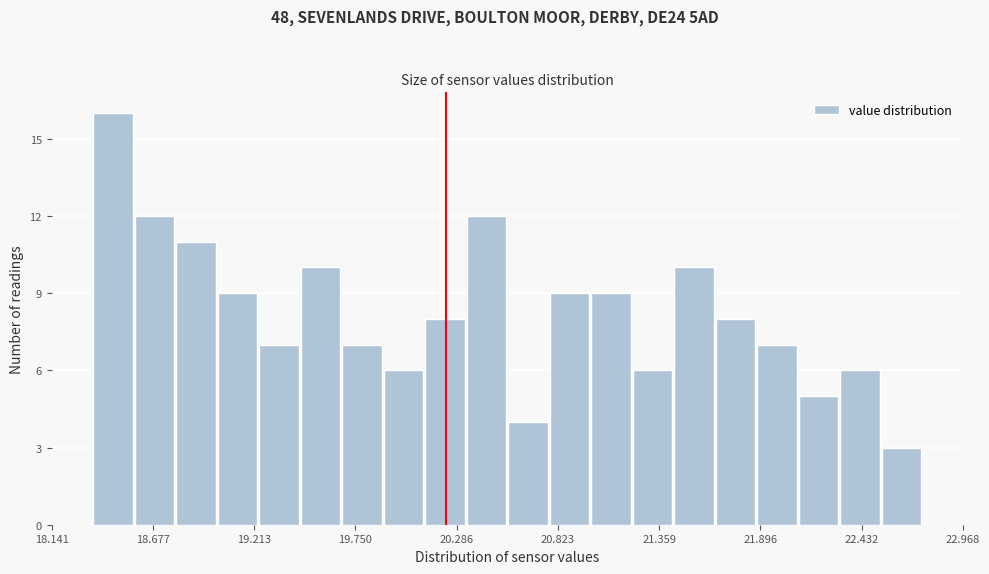

Around what value on the x-axis is the tallest bar? Give the approximate position of its centre, as read against the axis.

18.5